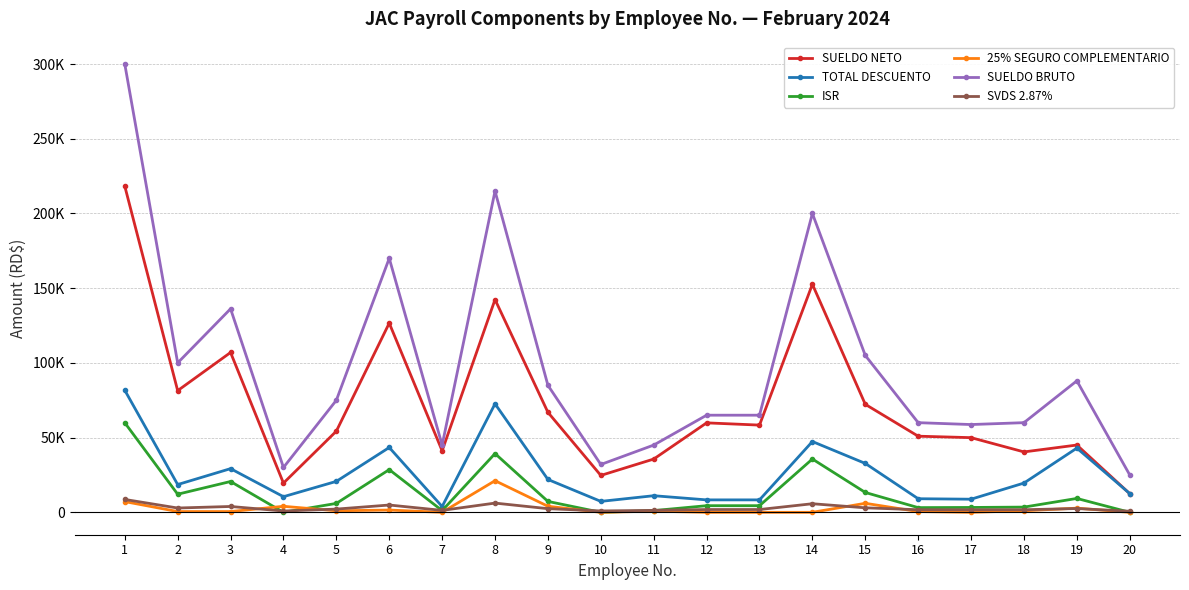

Does the chart have visible grid lines?

Yes